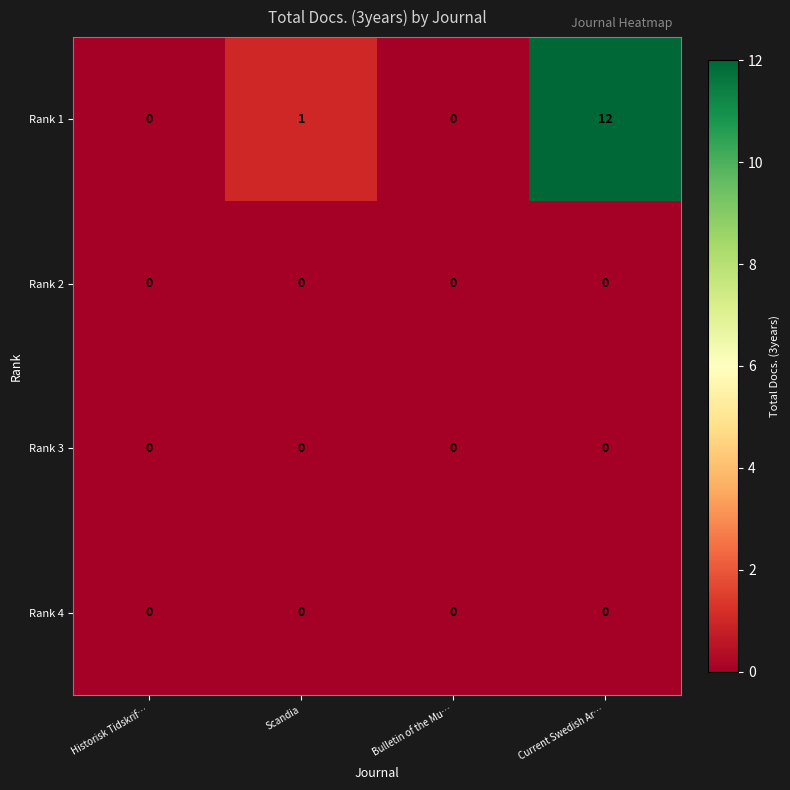

What is the maximum value shown in the chart?

12